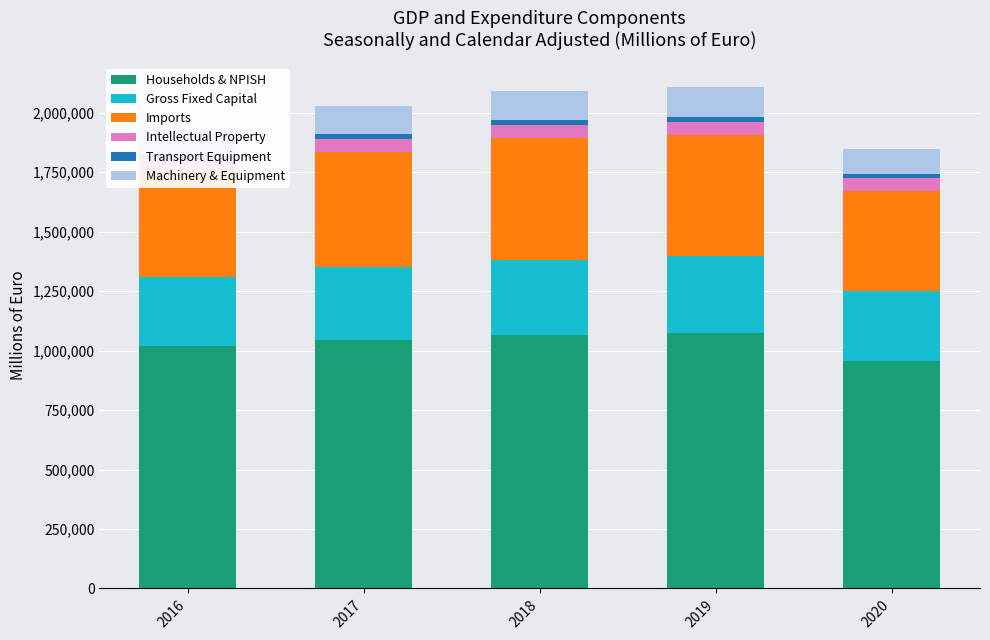

Reading left to right, list all the values displayed in this chart.

Households & NPISH: 1019481	1045965	1066266	1074983	956416
Gross Fixed Capital: 291374	304232	316193	321551	293323
Imports: 441887	486412	512404	508821	422633
Intellectual Property: 51910	52623	54303	54254	53122
Transport Equipment: 19810	22623	22740	24561	18384
Machinery & Equipment: 107010	115516	121250	122936	105118